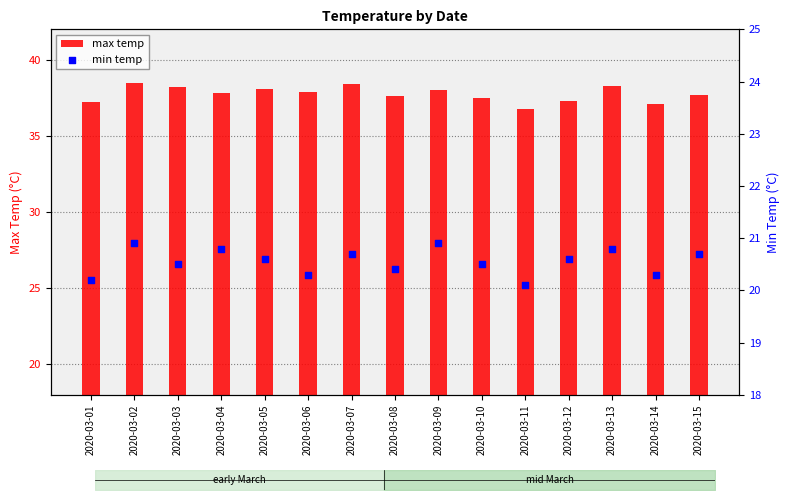

At how many categories does at least one series exceed 25?

15